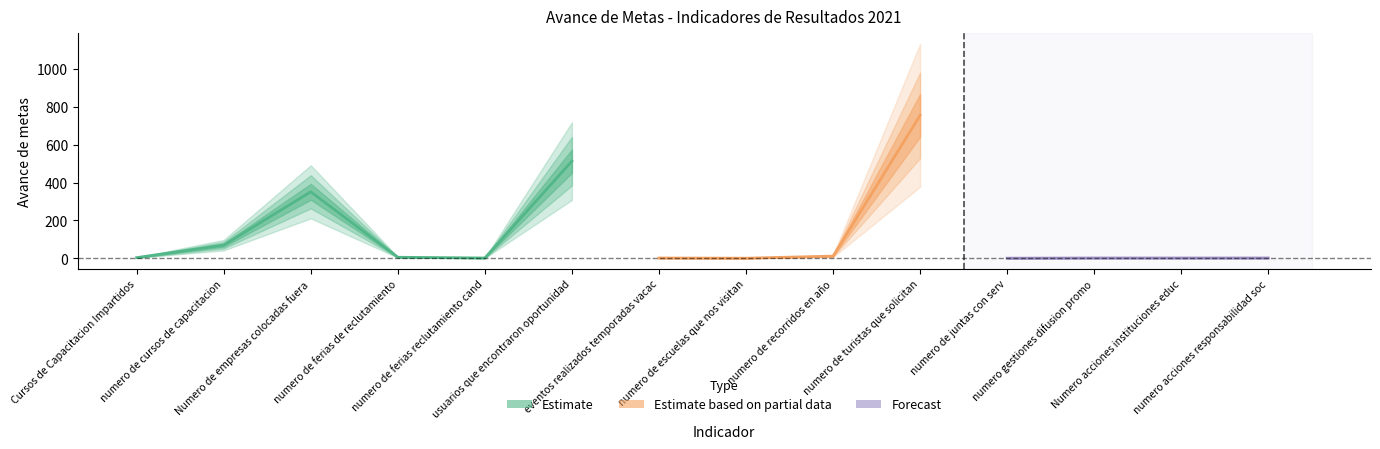

Approximately how many times larger is the value at 11 compared to 8?

0.1